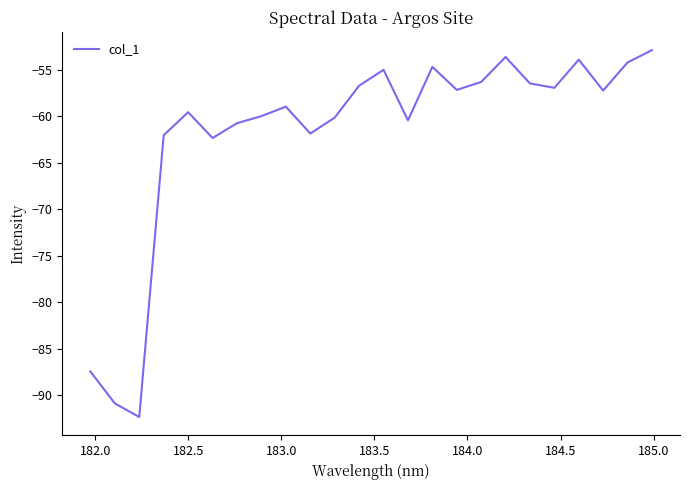

What is the difference between the maximum and minimum values?

39.4